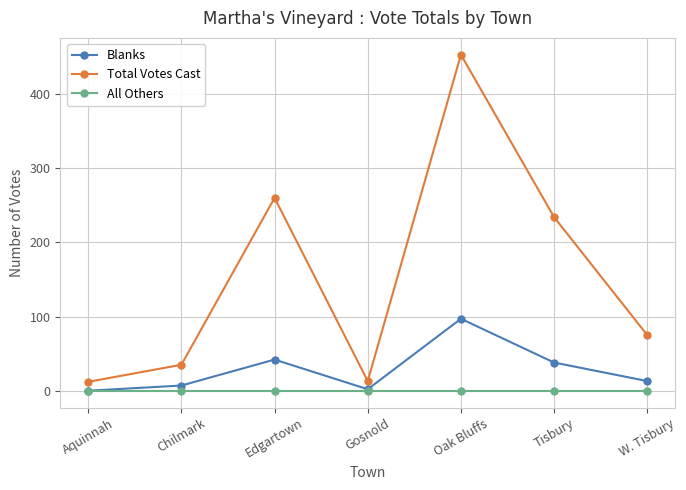

What is the label of the 1st point from the right?

W. Tisbury